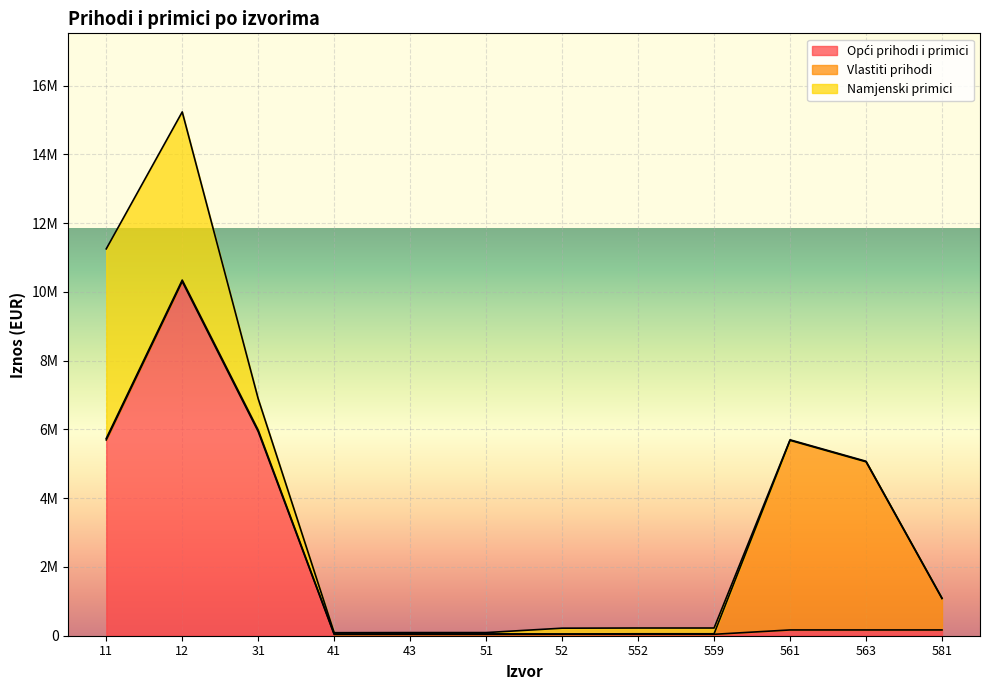

How many values in the Namjenski primici series exceed 168000?

3